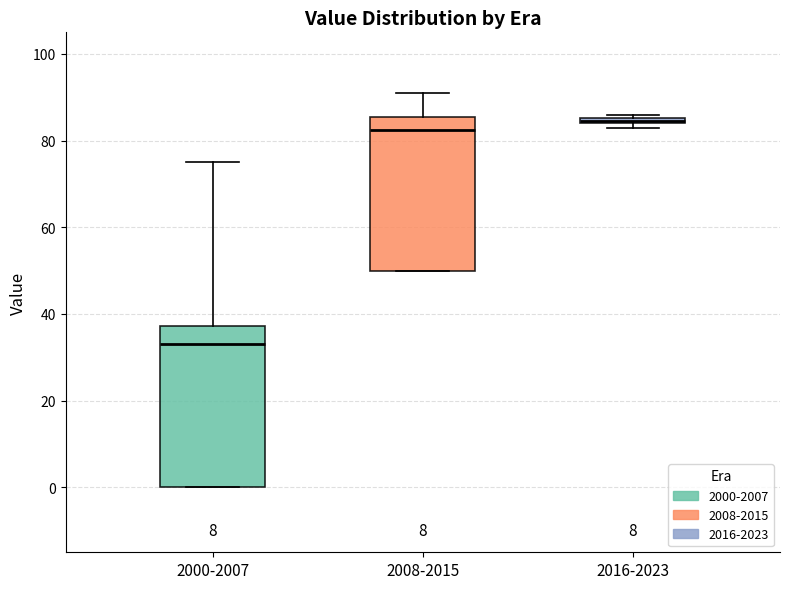

Which box's median line is the lowest?

2000-2007